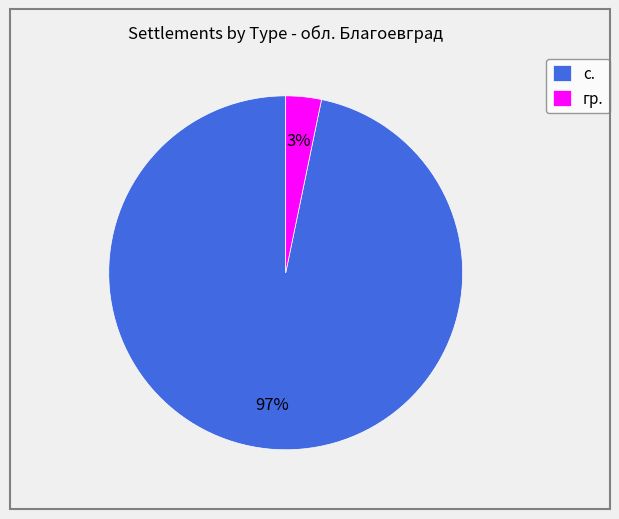

Count the number of slices in the pie.

2